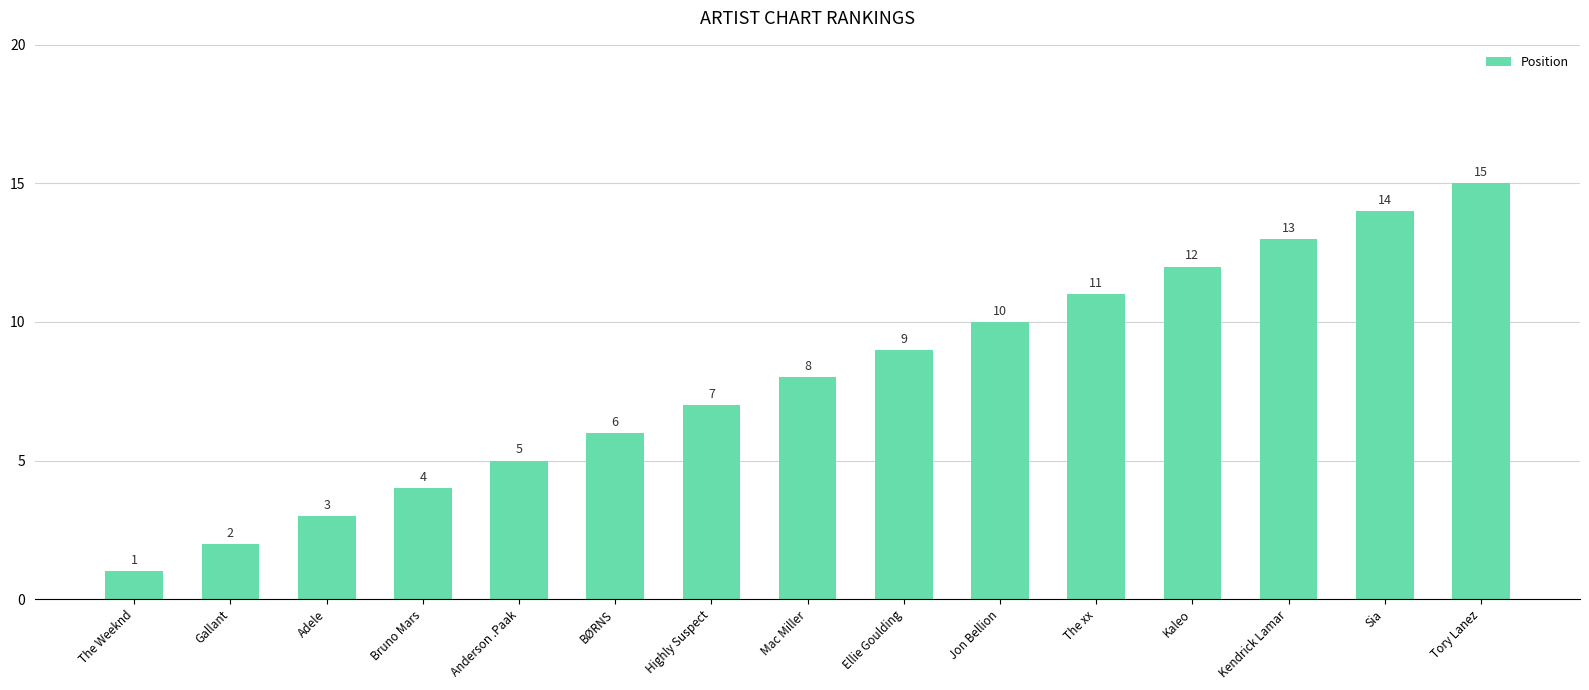

Rank the categories by value from lowest to highest.

The Weeknd, Gallant, Adele, Bruno Mars, Anderson .Paak, BØRNS, Highly Suspect, Mac Miller, Ellie Goulding, Jon Bellion, The xx, Kaleo, Kendrick Lamar, Sia, Tory Lanez